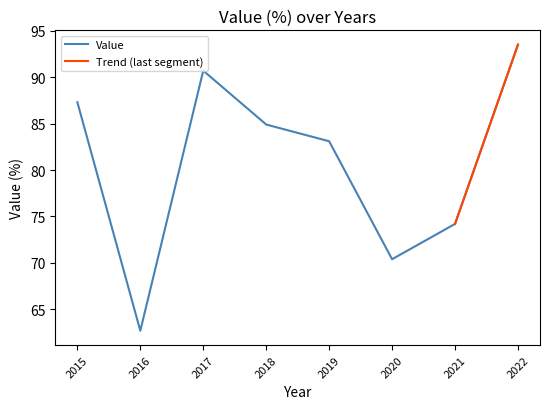

Count the number of values greater than 84.

4